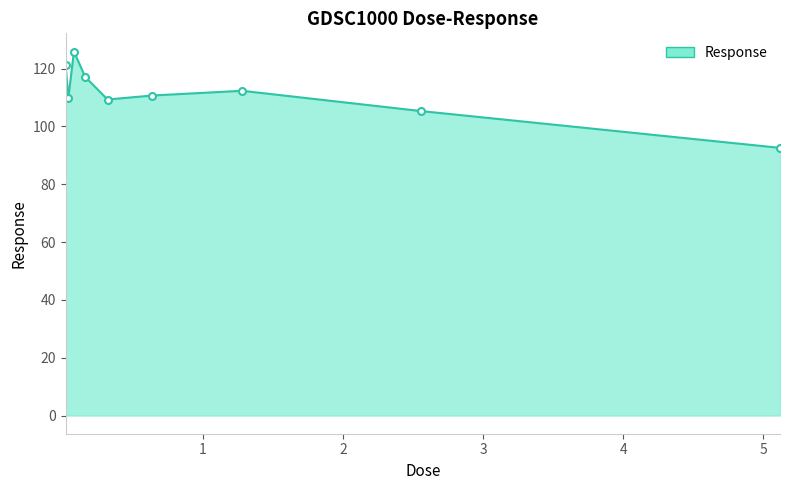

What is the value of the 1st point from the left?

121.2